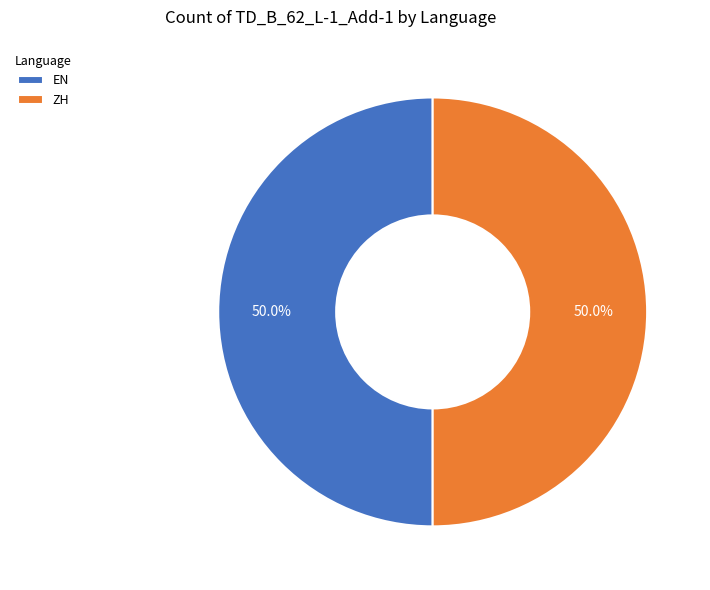

What is the ratio of the value at ZH to the value at EN?

1.0